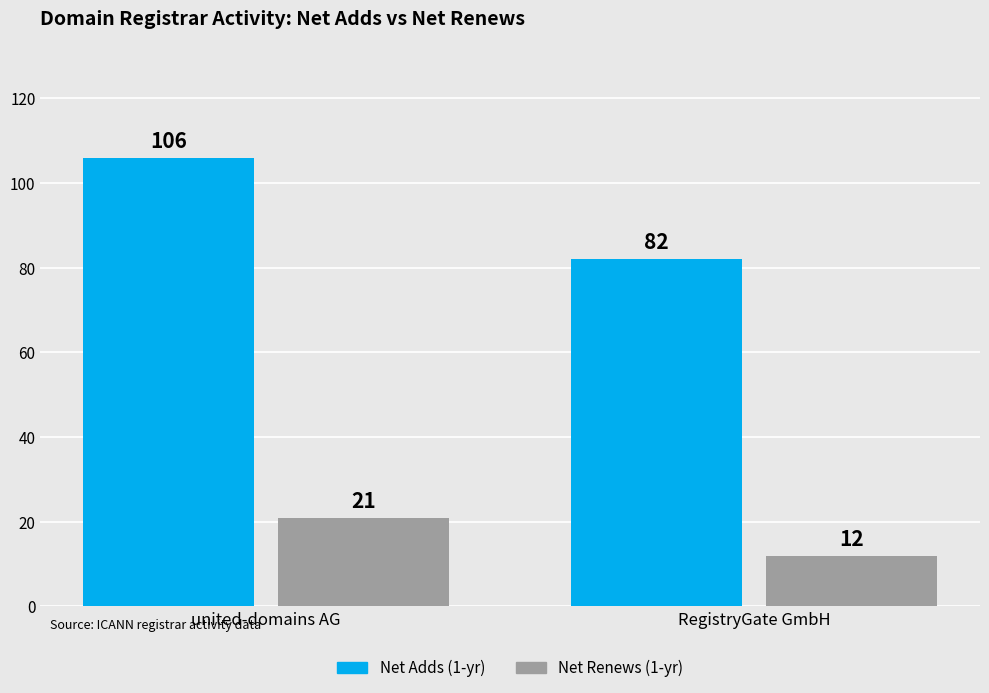

At how many categories does at least one series exceed 103?

1